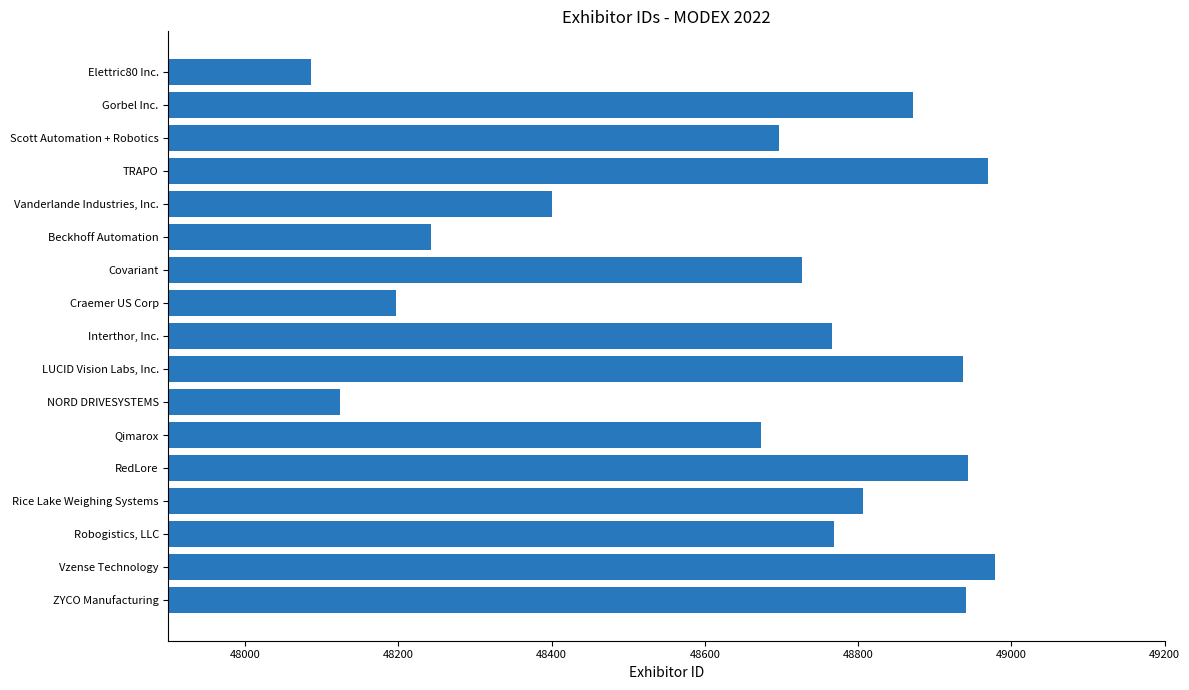

What is the label of the 11th bar from the top?

NORD DRIVESYSTEMS